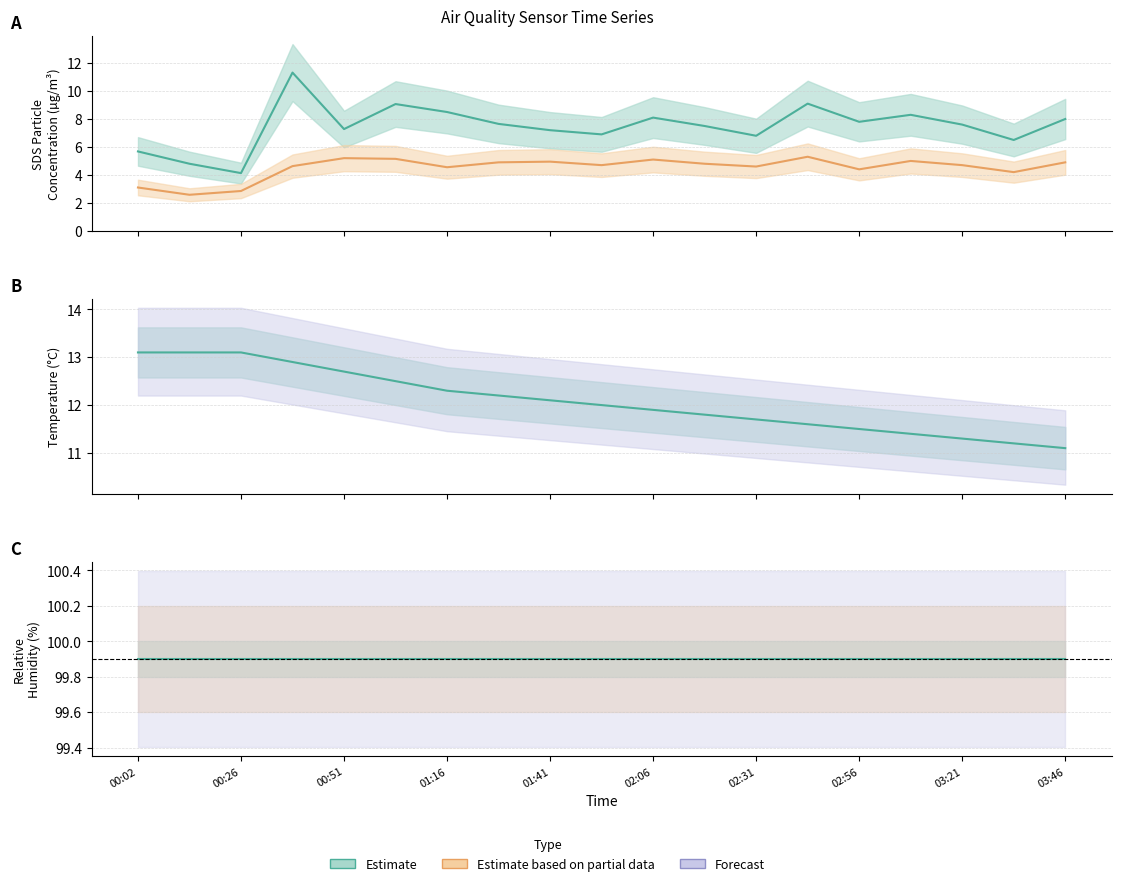

Which series has the largest range (max minus min)?

Estimate (SDS_P1)